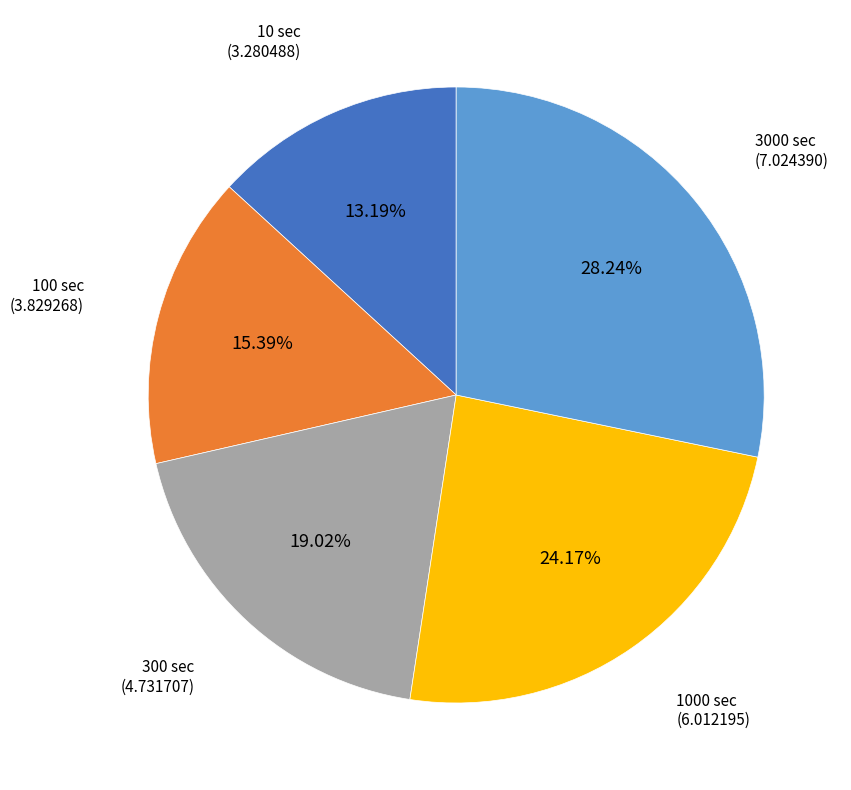

Rank the categories by value from lowest to highest.

10, 100, 300, 1000, 3000